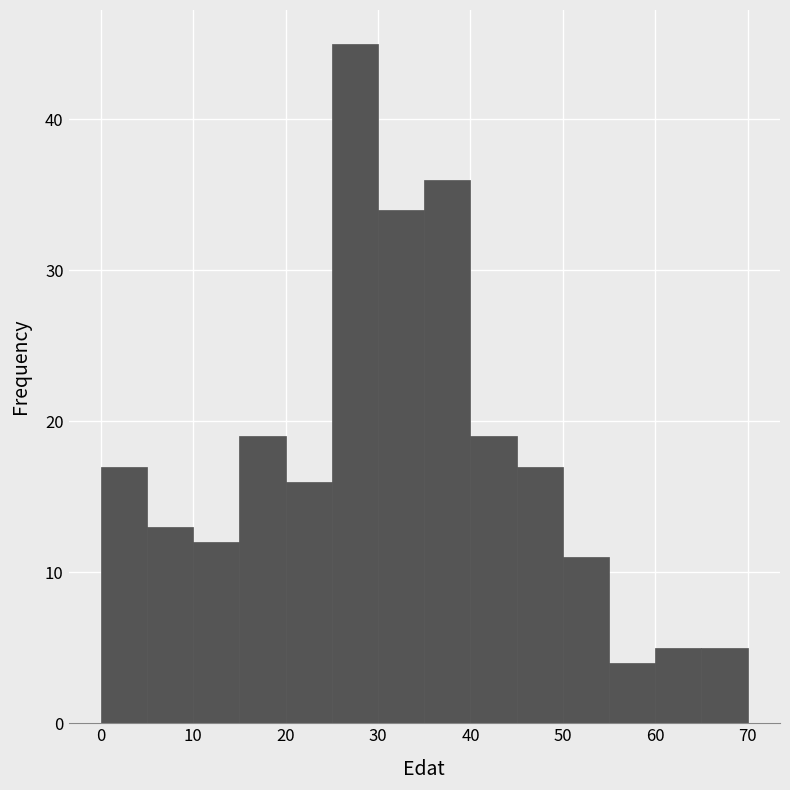

Which range on the x-axis has the tallest bar?

25 to 30